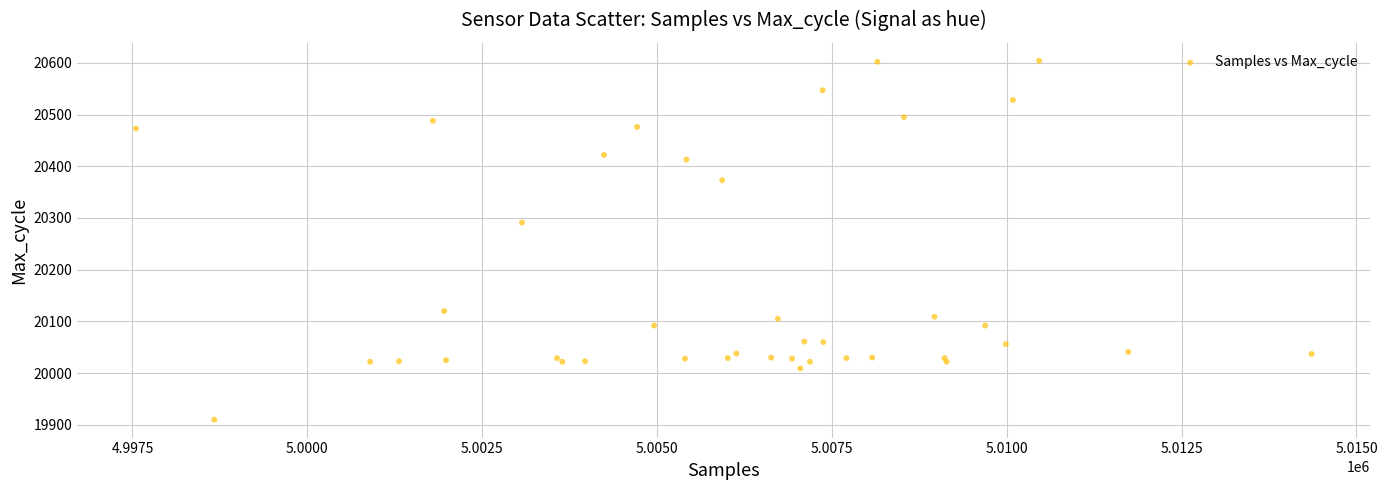

What Y value in the scatter plot is closest to 20257?

20291